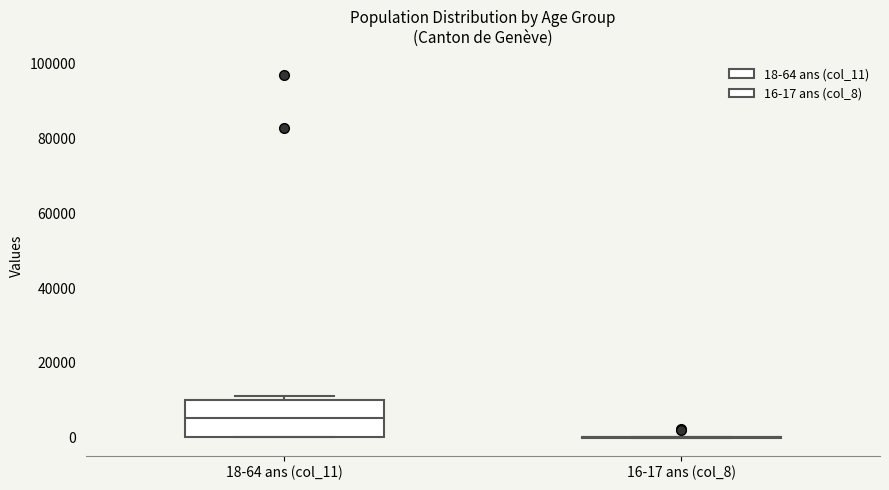

Comparing the boxes themselves (not the whiskers), which one is the tallest?

18-64 ans (col_11)